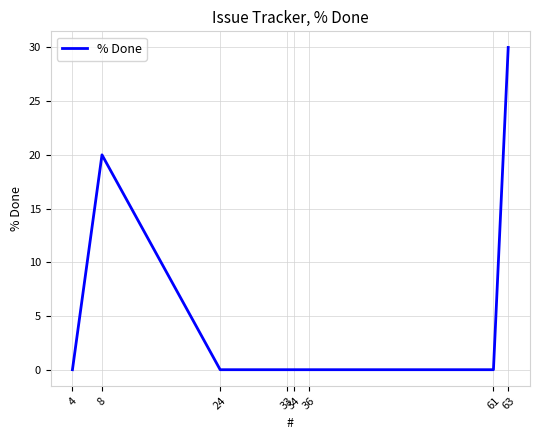

Is it true that the value at 34 is 0?

True